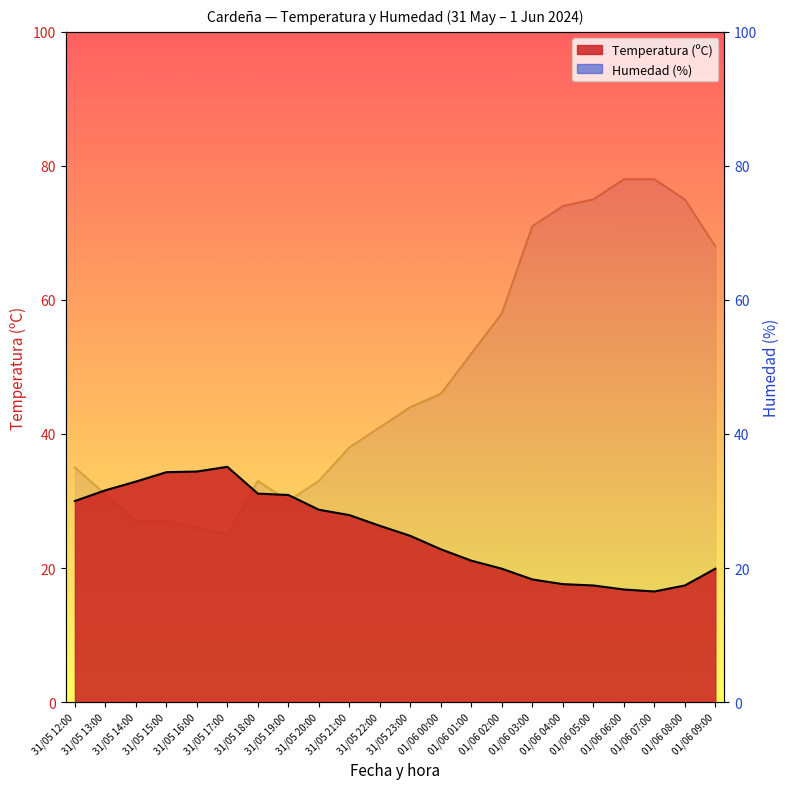

What is the label of the 10th point from the left?

31/05 21:00